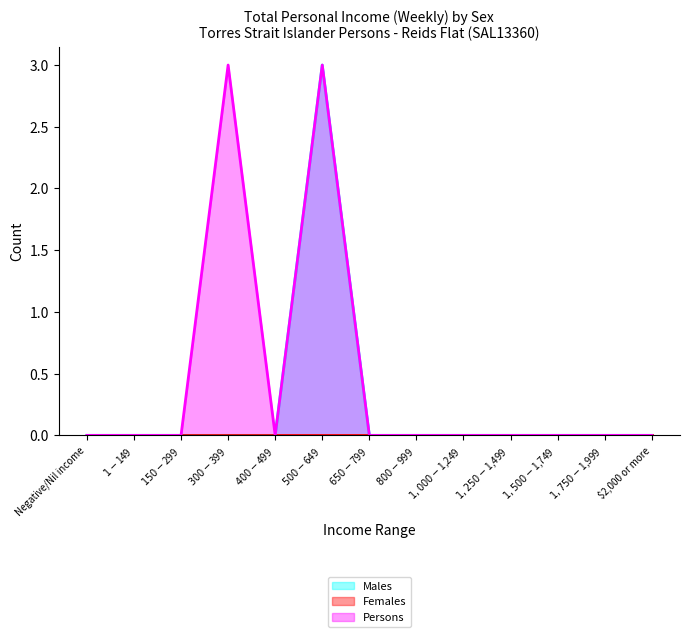

The value of Persons at $500-$649 is 5. True or false?

False